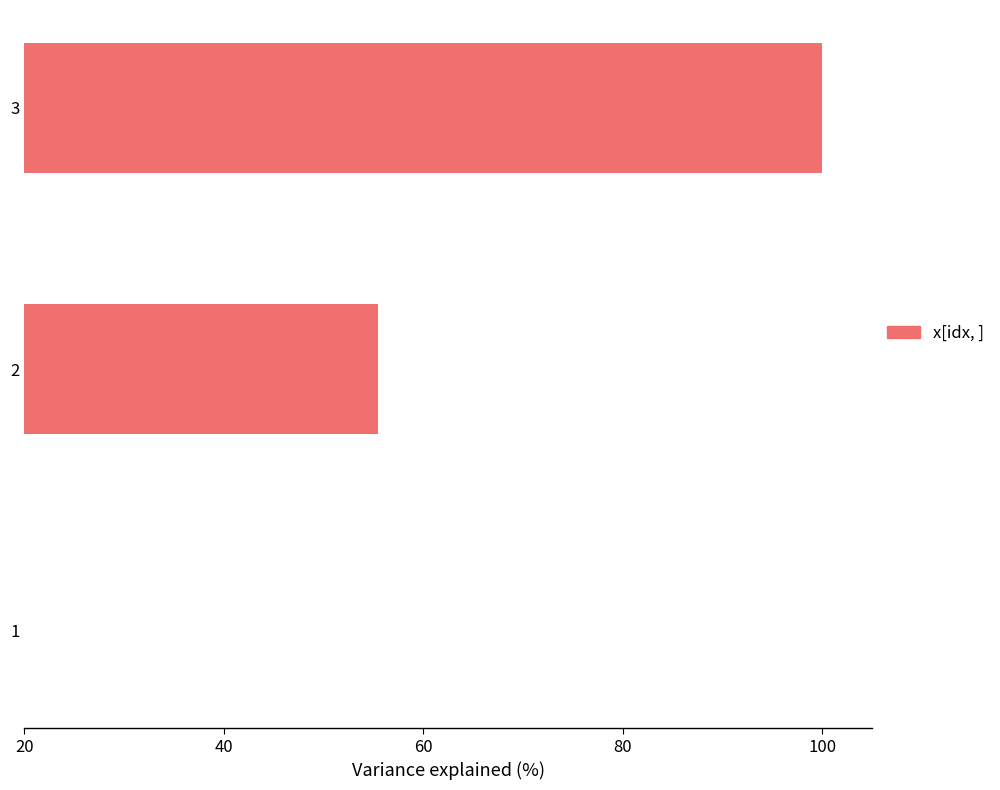

Are the bars horizontal?

Yes